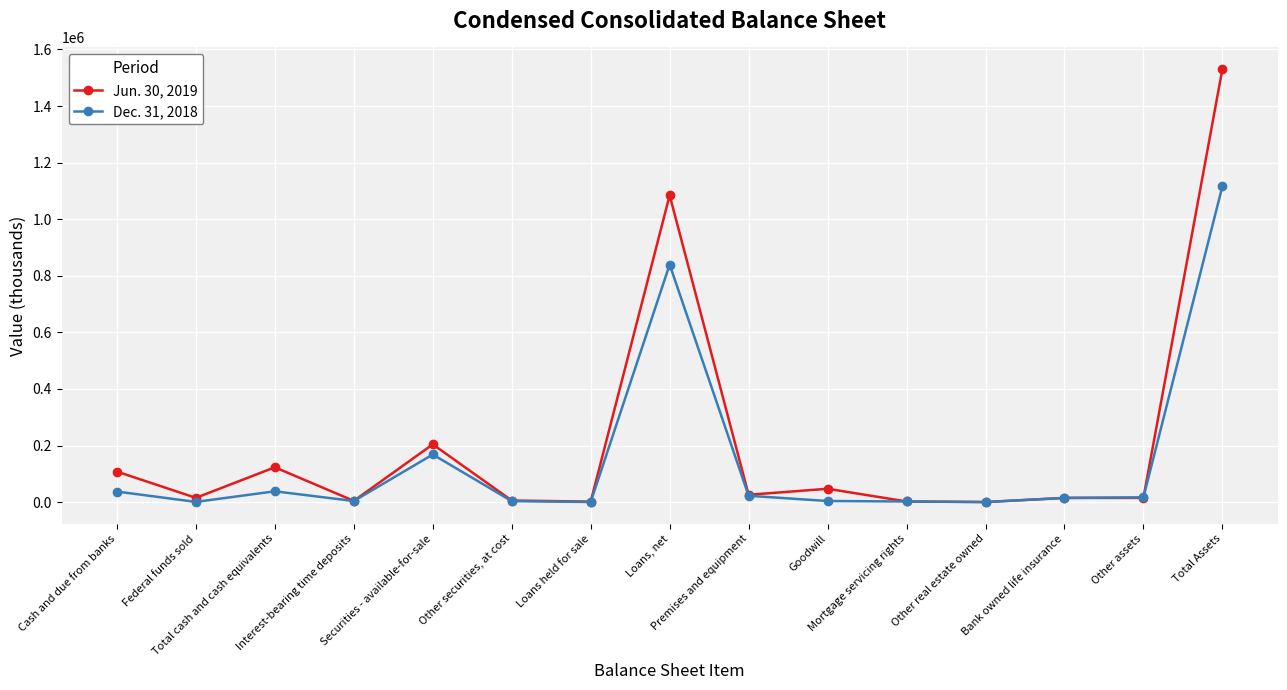

What is the label of the 12th point from the left?

Other real estate owned